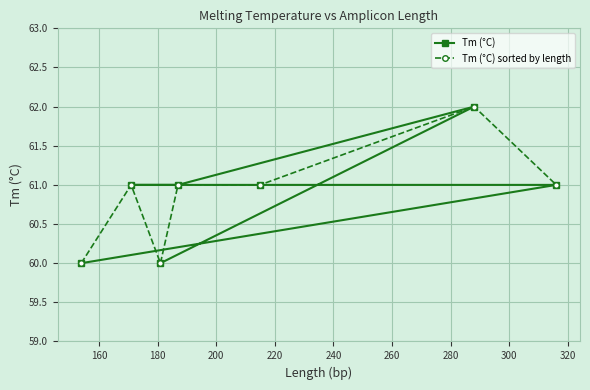

Which series has the widest spread of values?

Tm (°C)